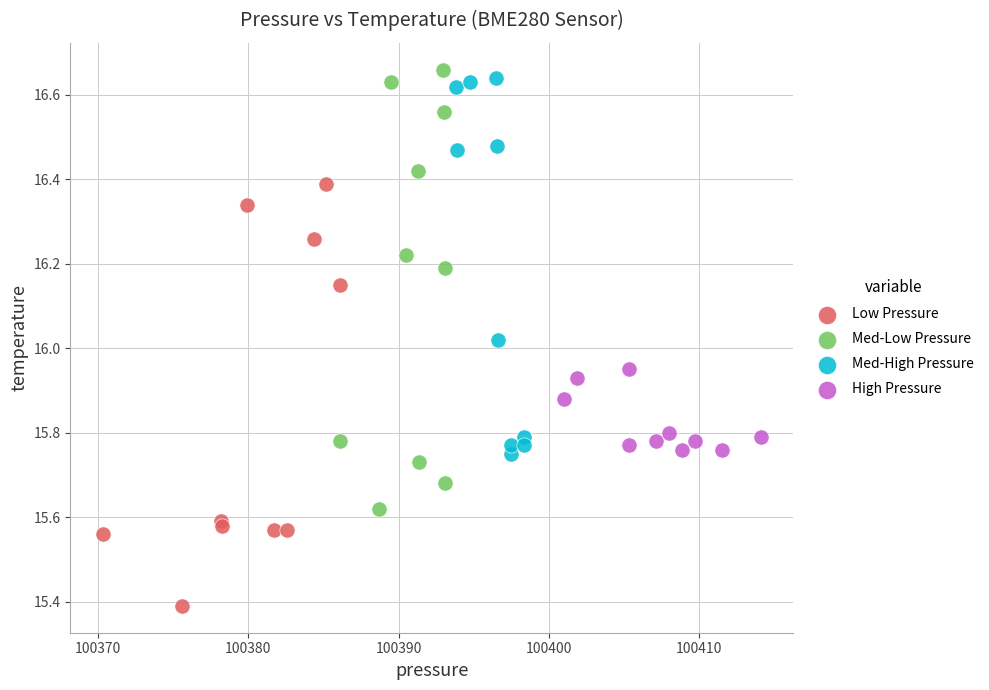

What are all the series names shown in the legend?

Low Pressure, Med-Low Pressure, Med-High Pressure, High Pressure